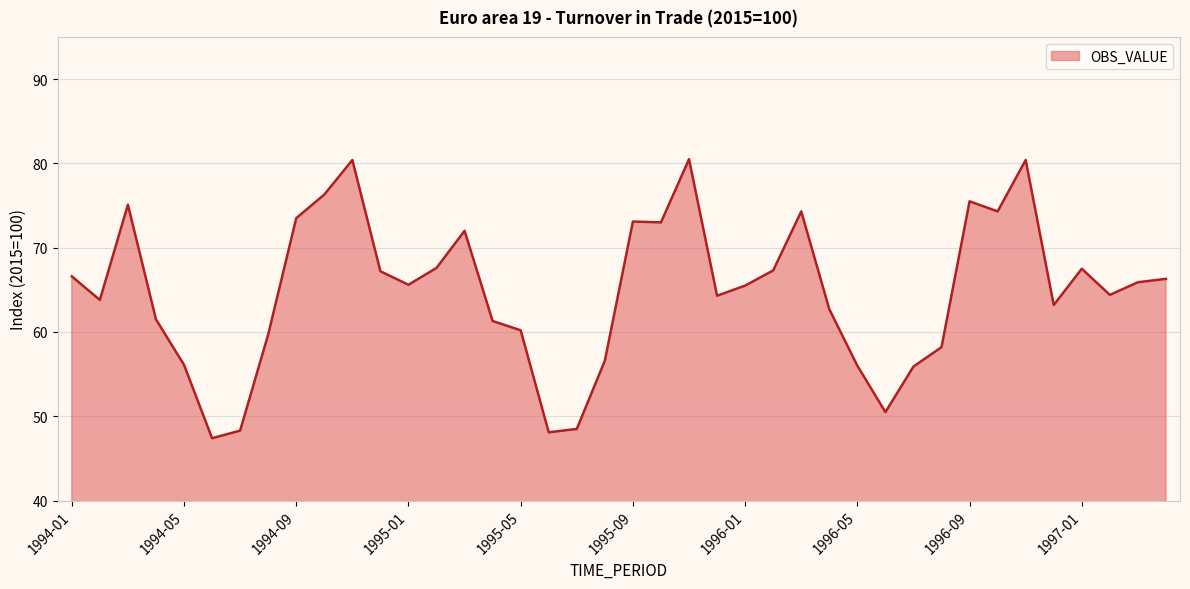

What is the smallest value displayed?

47.4